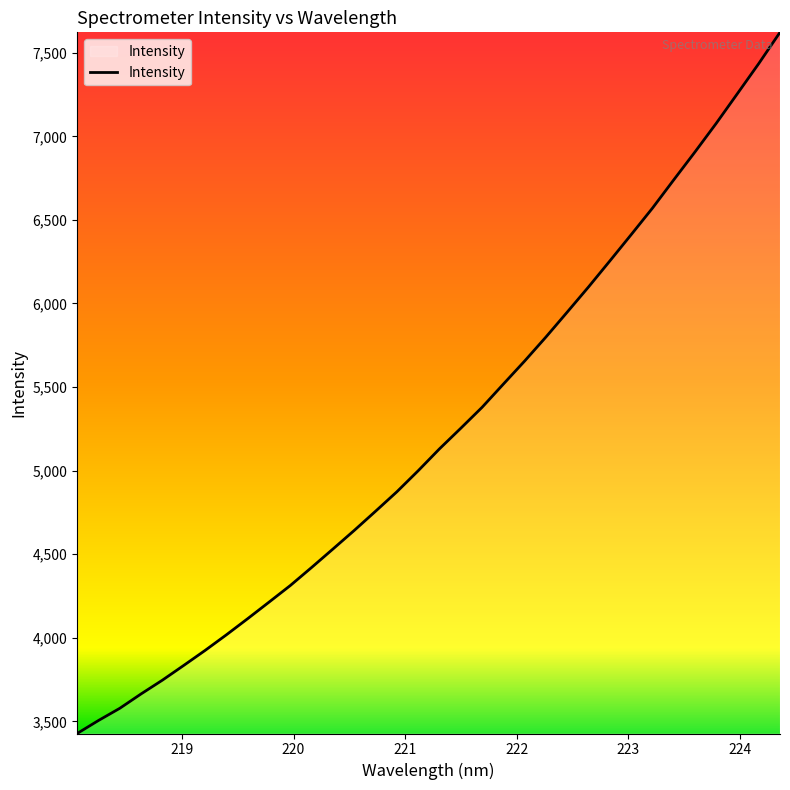

Count the number of data series in this chart.

1